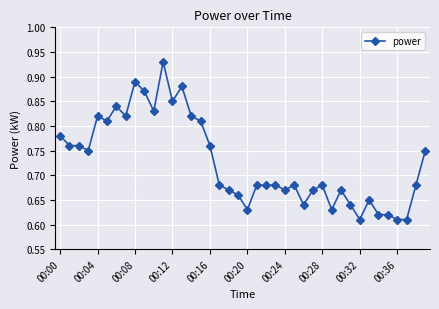

How many distinct data groups are displayed?

1